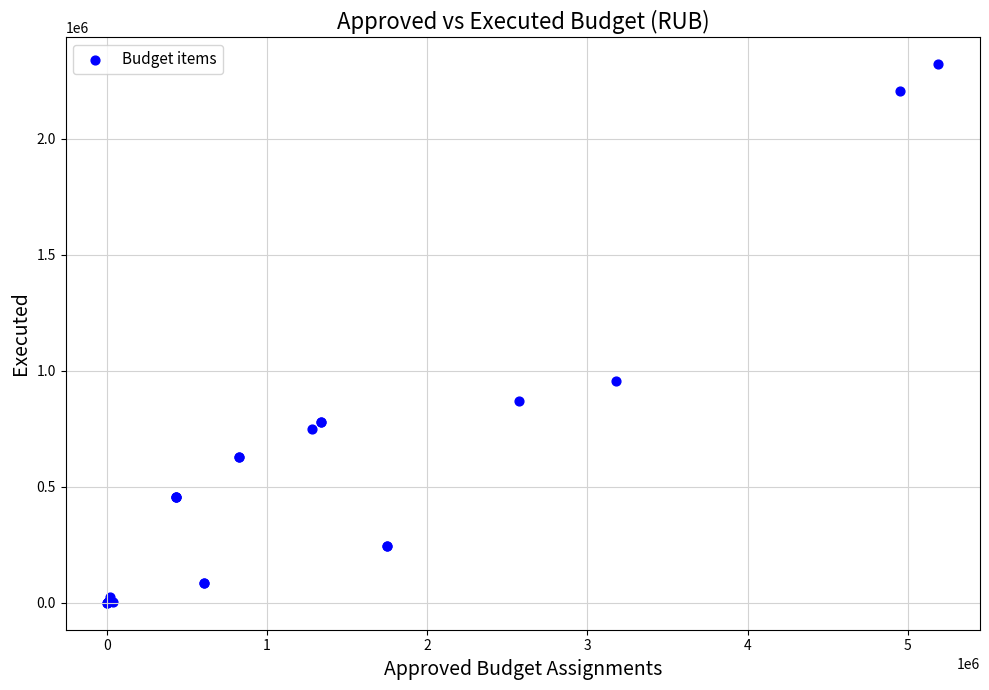

What Y value in the scatter plot is closest to 1159983?

954306.1